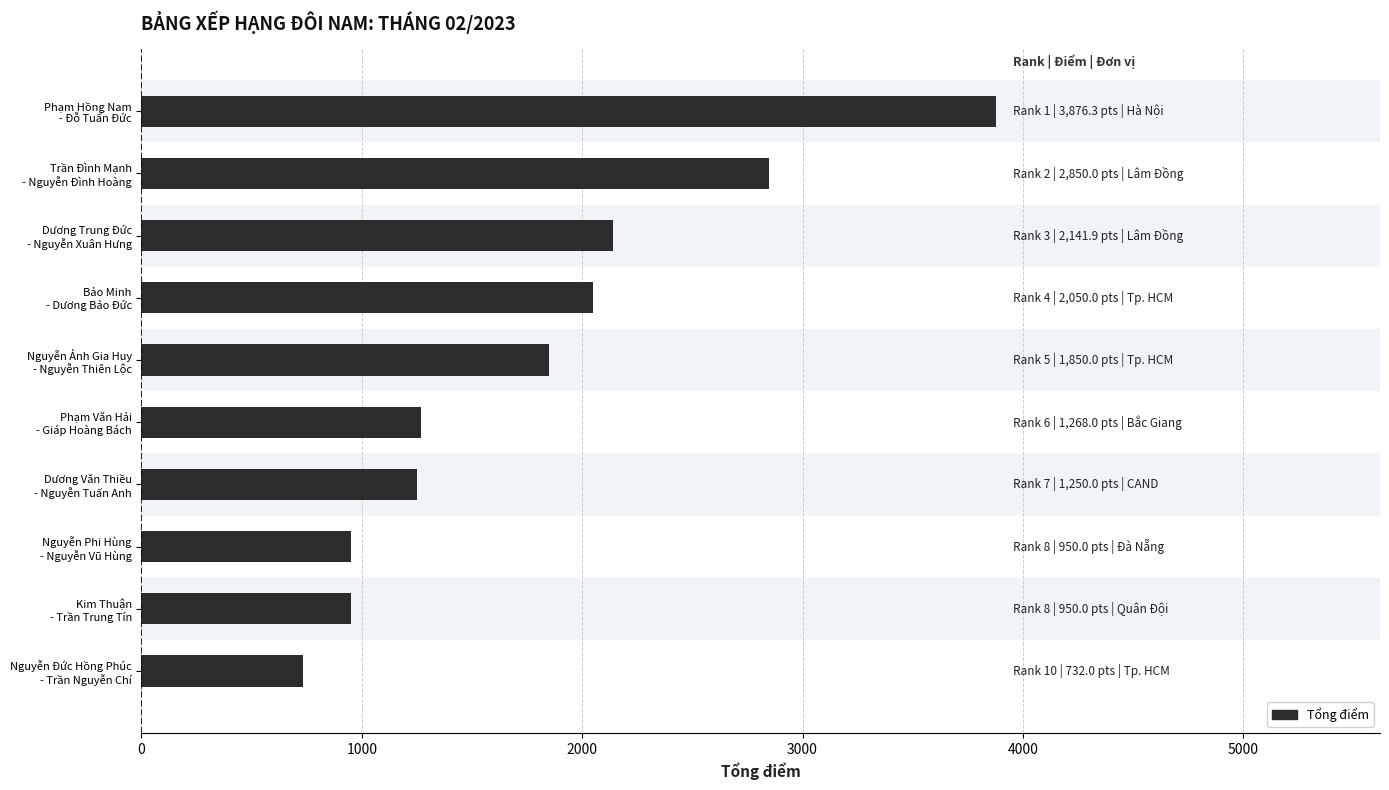

What is the value of the 2nd bar from the top?

2850.0